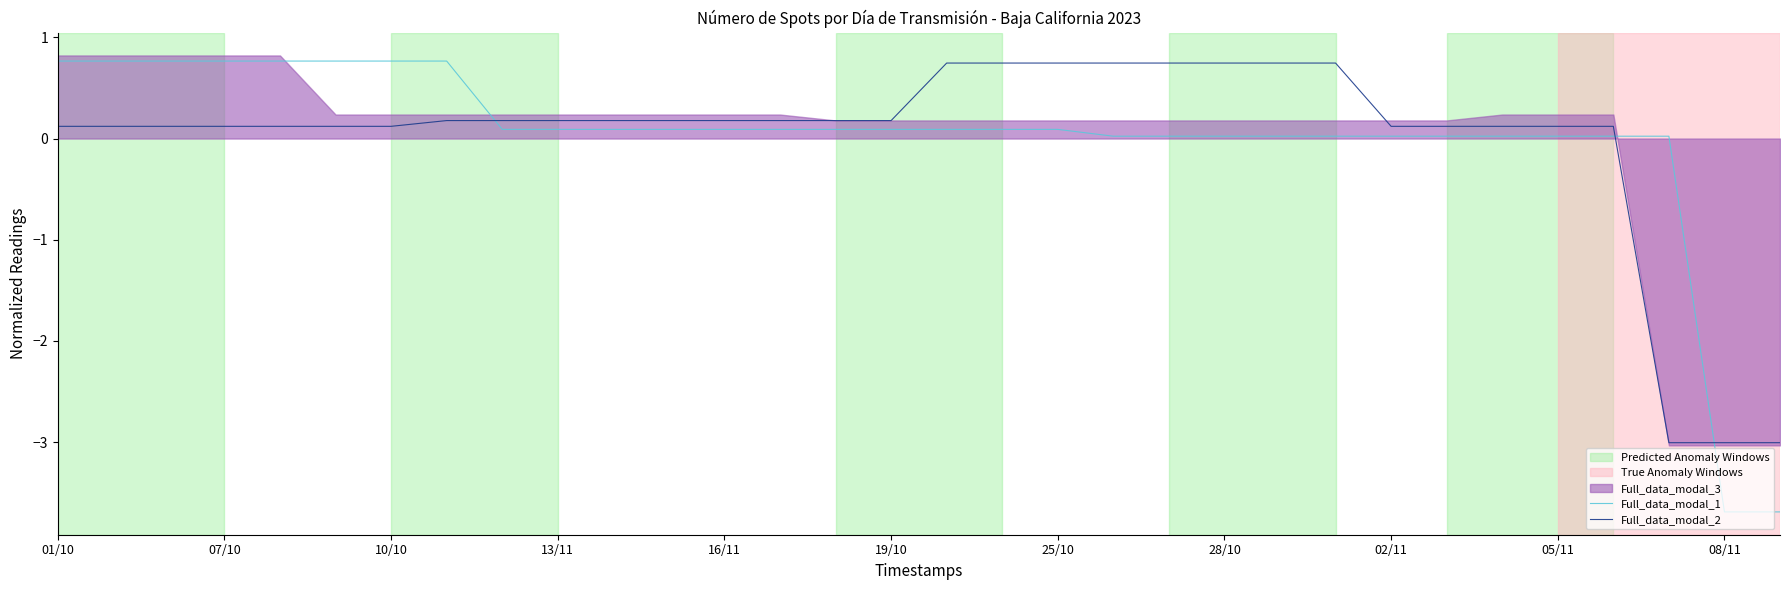

Which series ends up on top after the final intersection of Full_data_modal_1 and Full_data_modal_2?

Full_data_modal_2